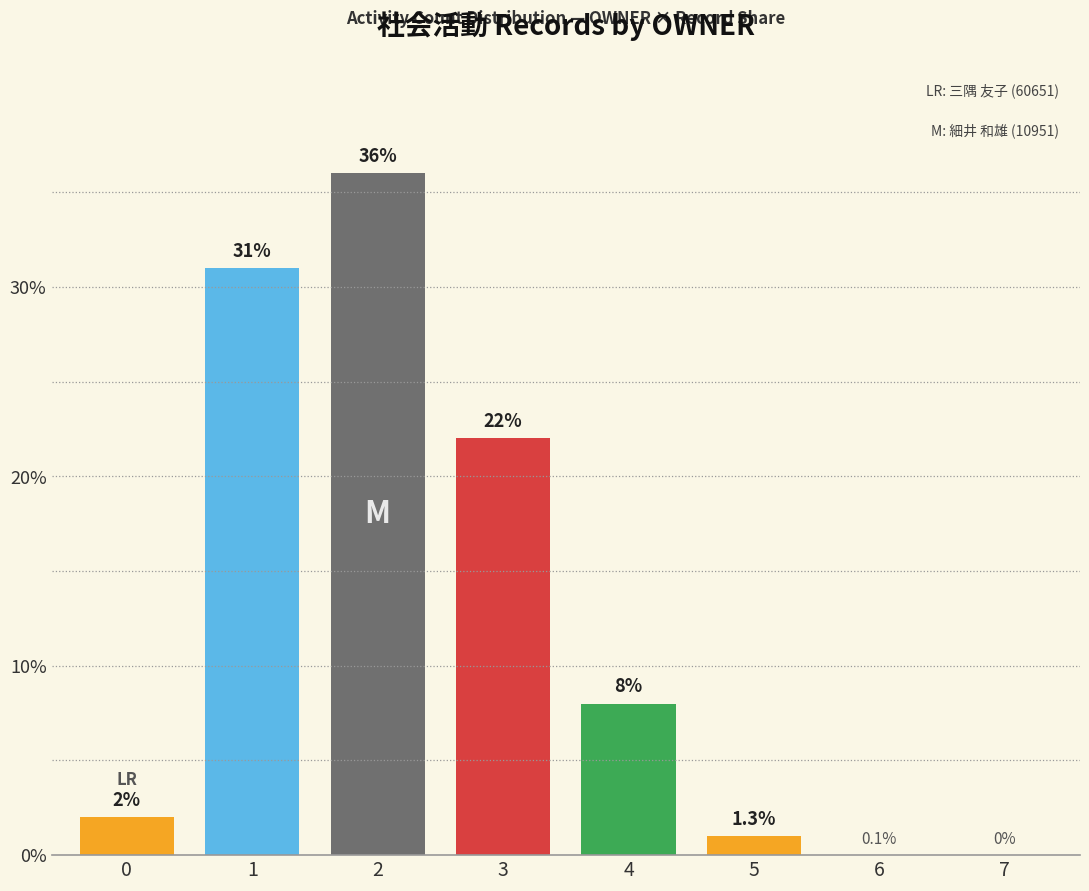

Read the 三隅 友子 value at 0.

2